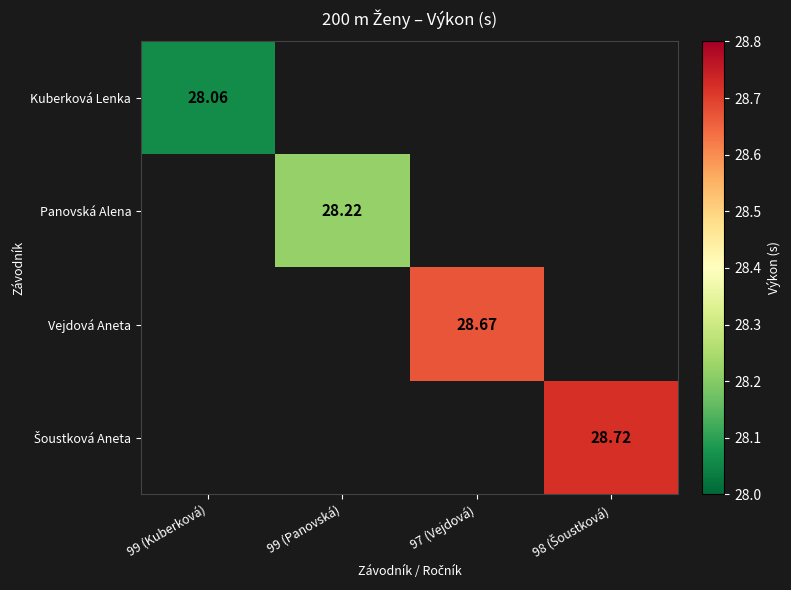

Which series has the widest spread of values?

Kuberková Lenka